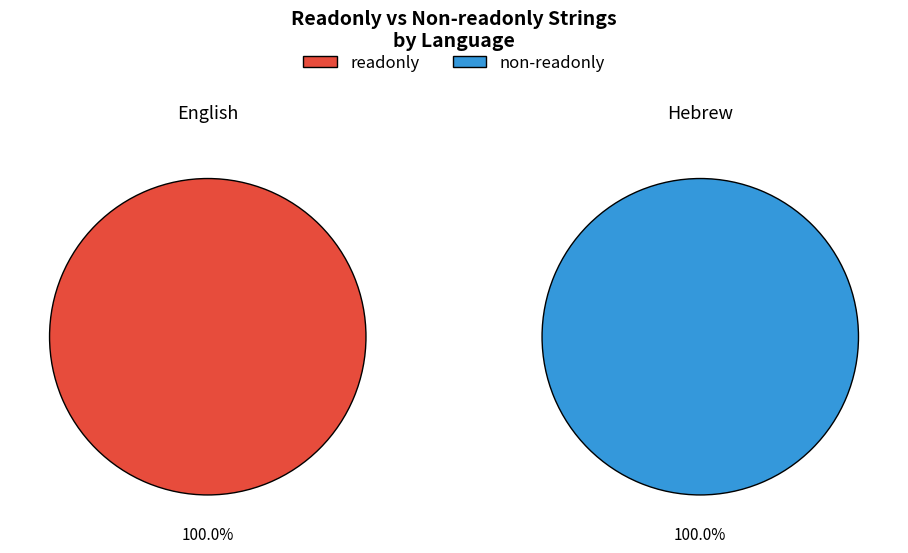

How many slices are in this pie chart?

2